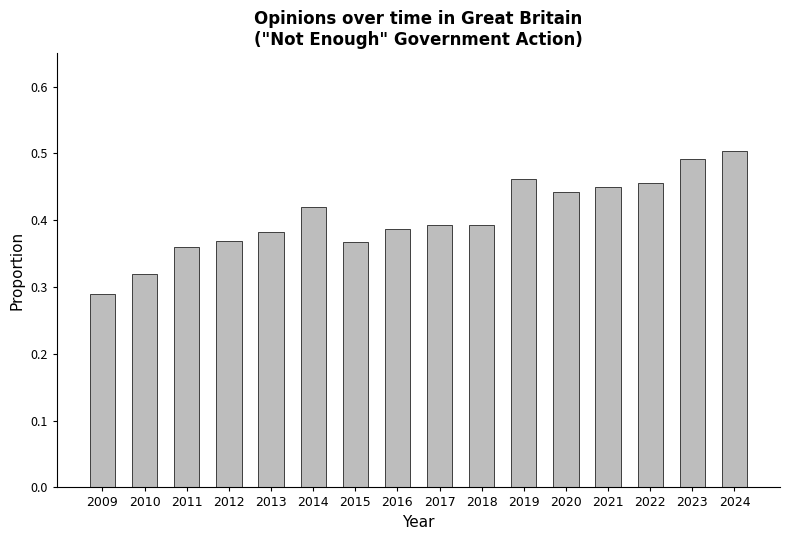

Which label corresponds to the smallest value in the chart?

2009